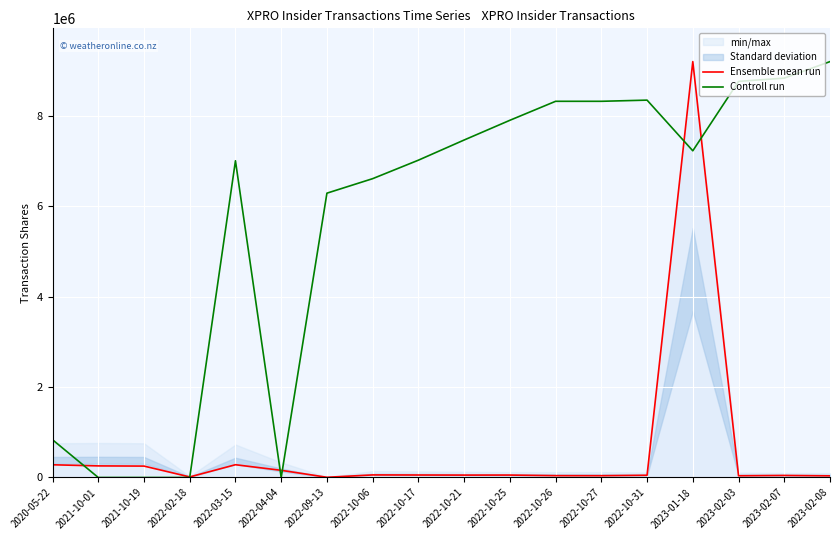

At which category is the sum across all series the highest?

2023-01-18